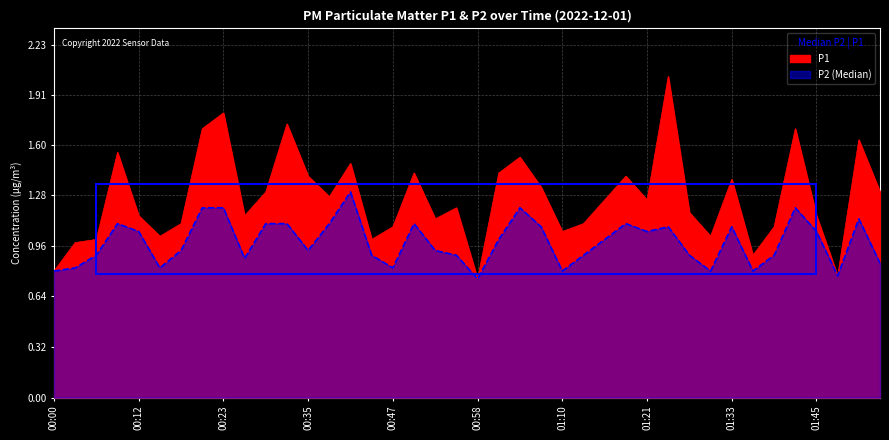

What is the label of the 3rd point from the right?

01:47